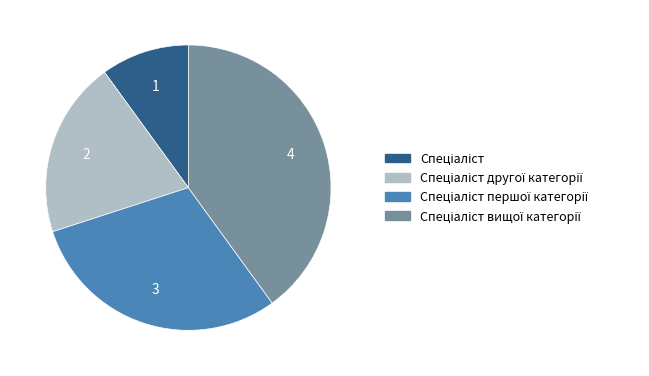

Is there any slice that represents more than half of the pie?

No